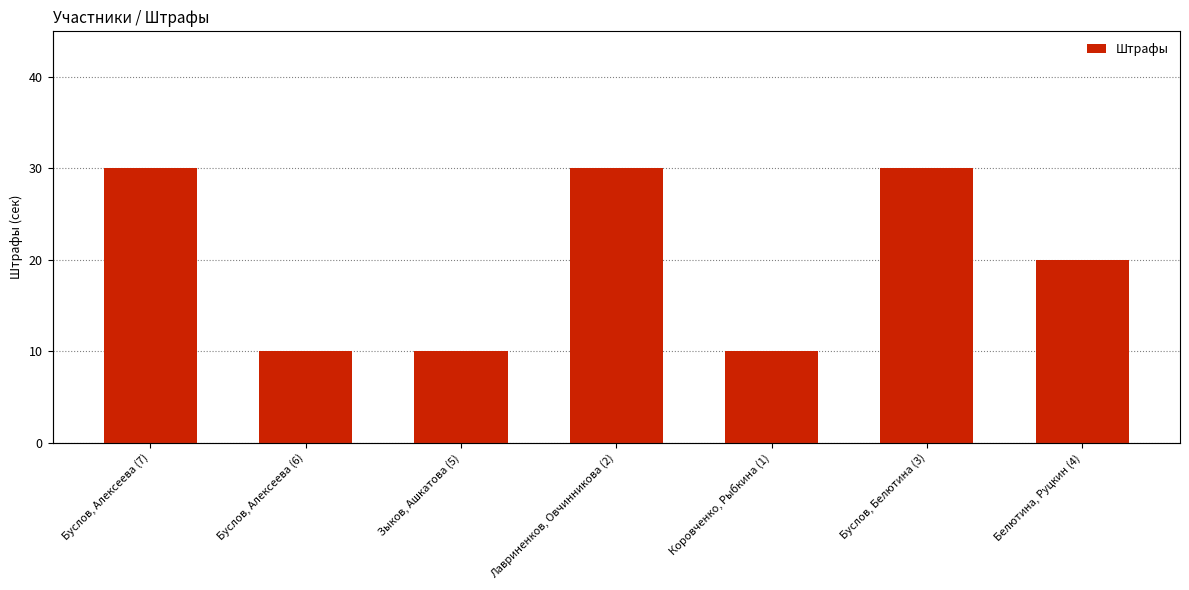

Between Буслов, Алексеева (7) and Коровченко, Рыбкина (1), which is larger?

Буслов, Алексеева (7)